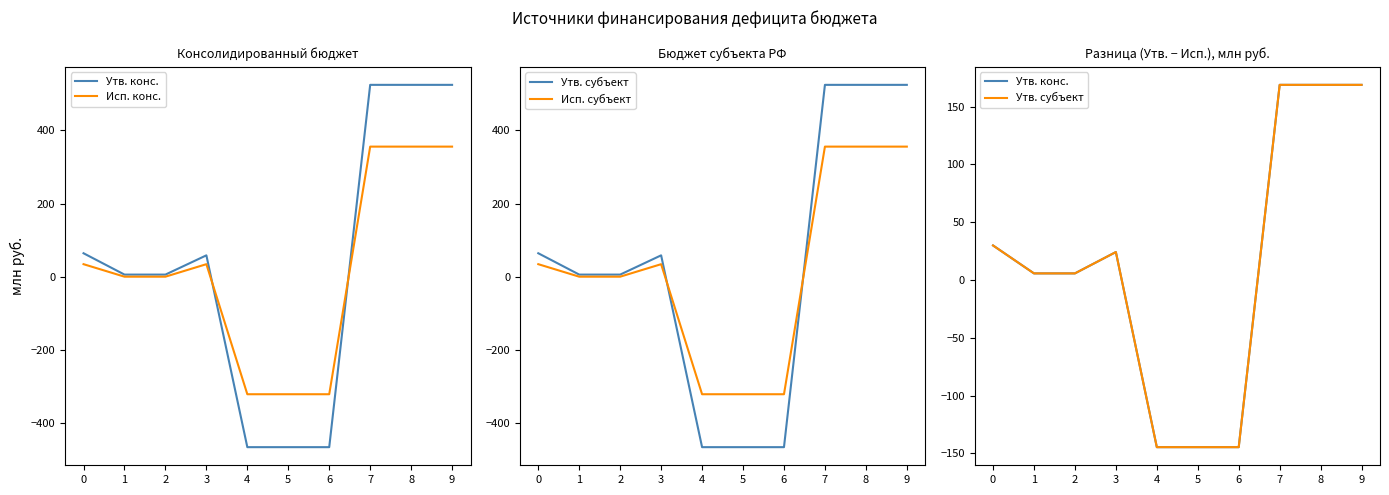

True or false: Исп. субъект and Утв. субъект intersect in this chart.

True